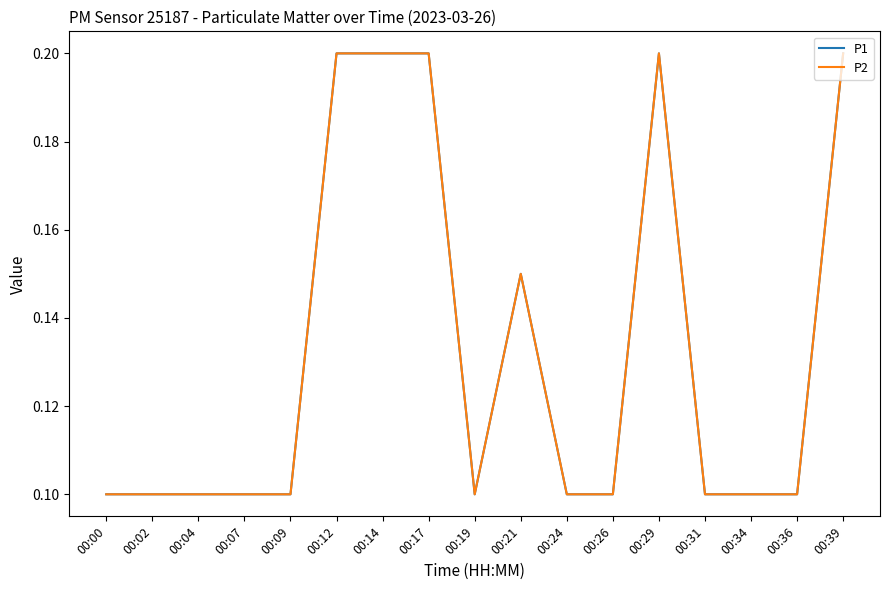

What is the difference between the maximum and minimum values in the P1 series?

0.1